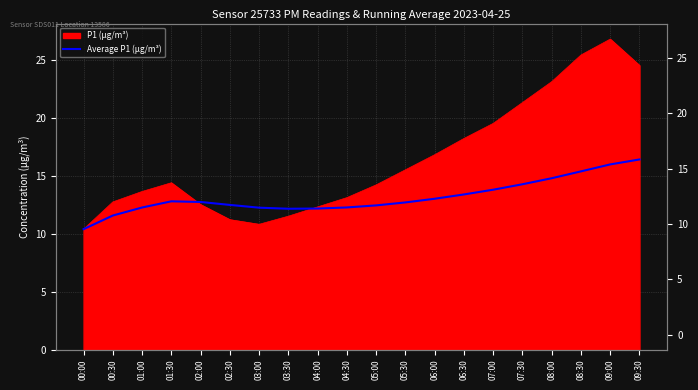

What is the label of the 1st point from the left?

00:00